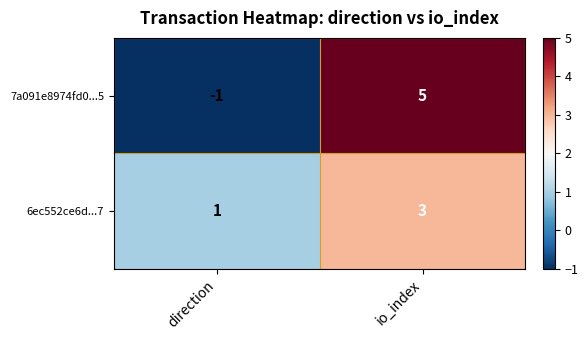

Count the number of data series in this chart.

2